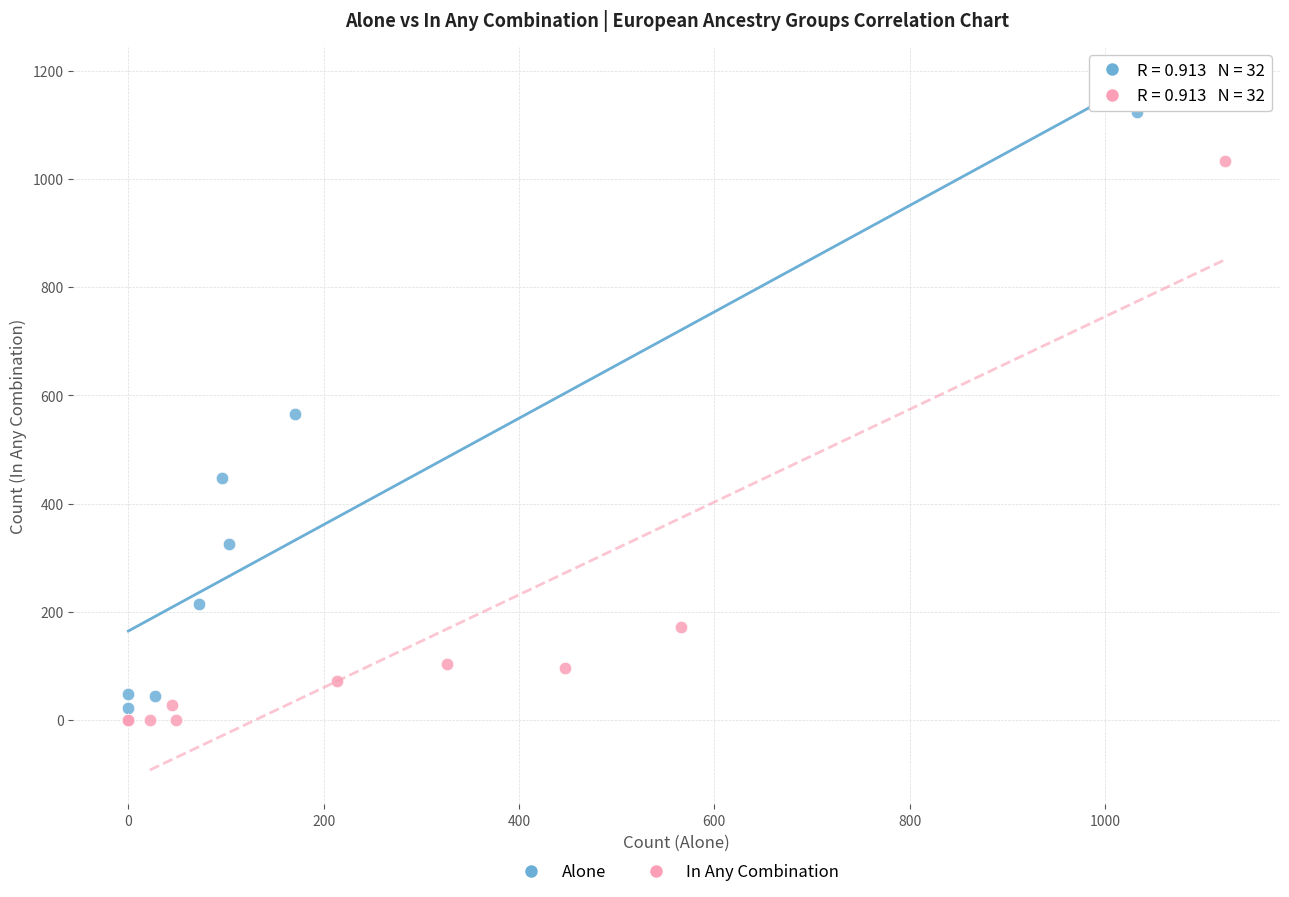

Which series reaches the maximum Y coordinate?

Alone